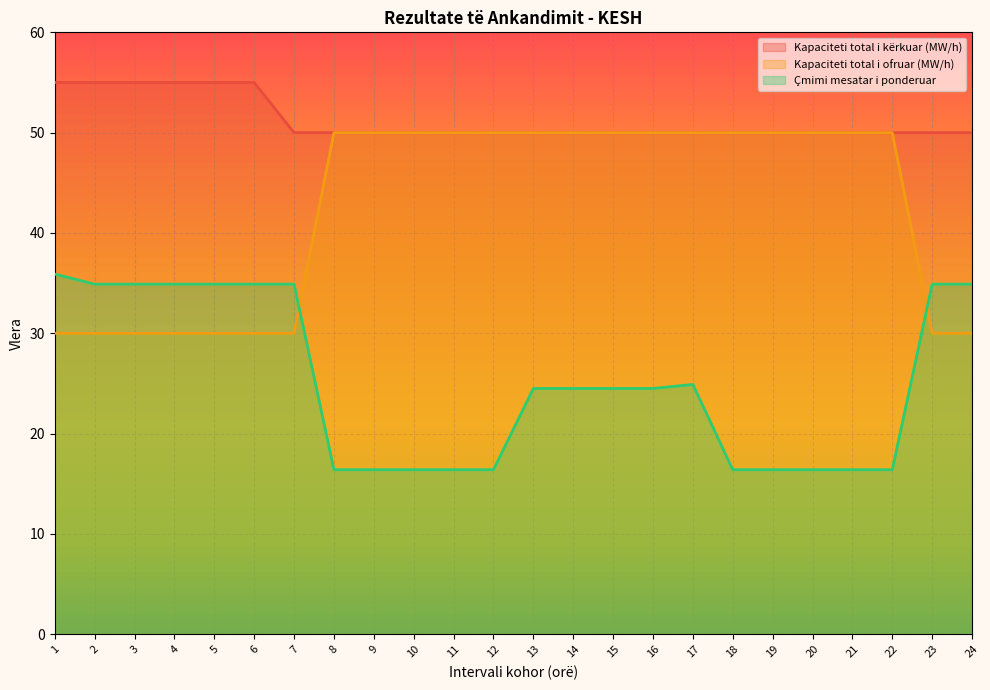

Does the chart display data point markers on the line(s)?

No